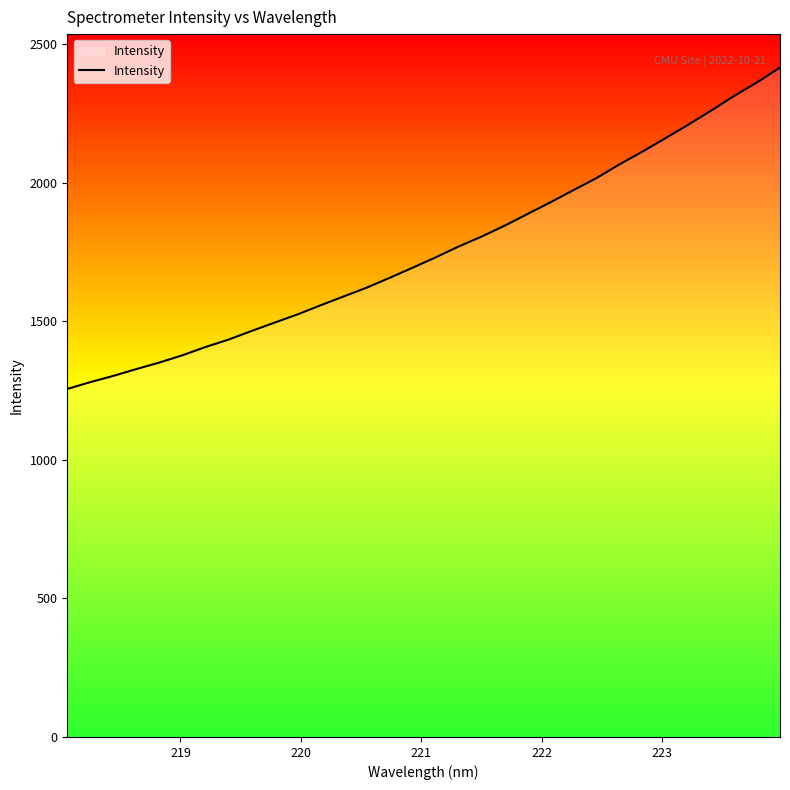

What is the maximum value shown in the chart?

2416.3